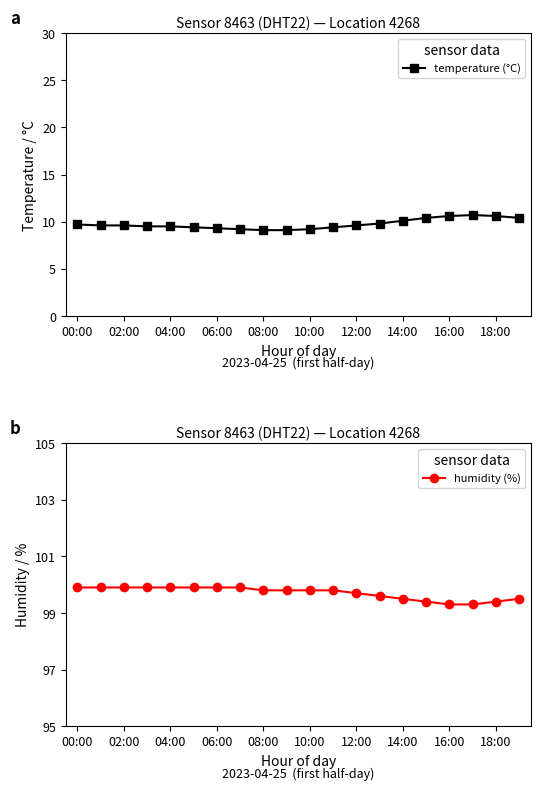

What is the maximum value for temperature (°C)?

10.7